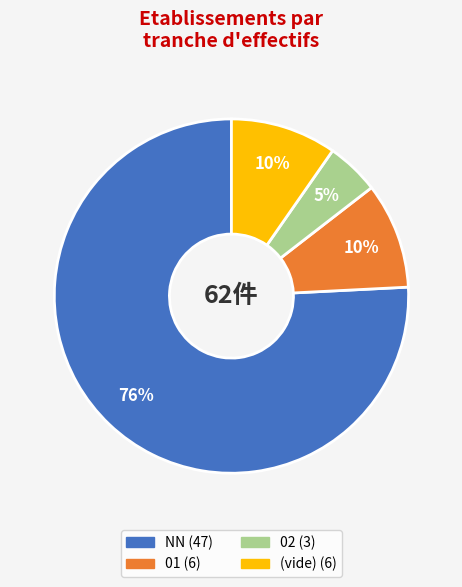

To the nearest percent, what is the average slice percentage?

25%